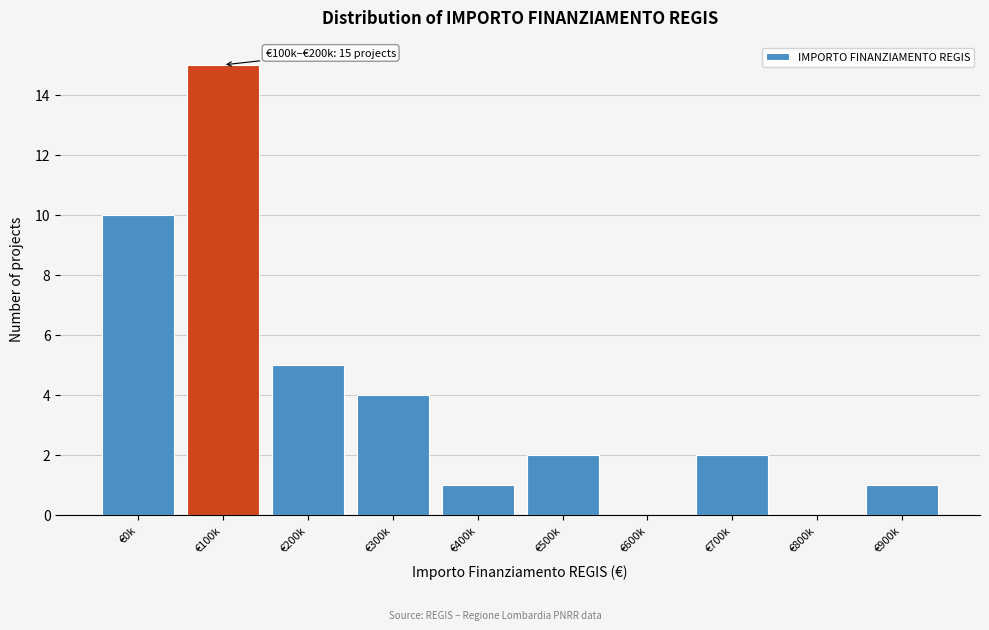

Reading right to left, extract all data points from this chart.

€900k=1	€800k=0	€700k=2	€600k=0	€500k=2	€400k=1	€300k=4	€200k=5	€100k=15	€0k=10